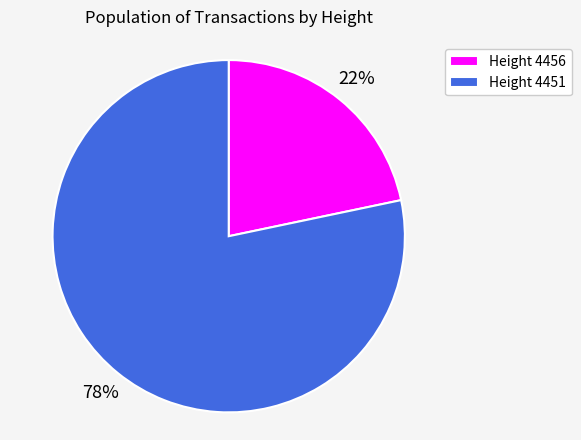

How many segments does this pie chart have?

2